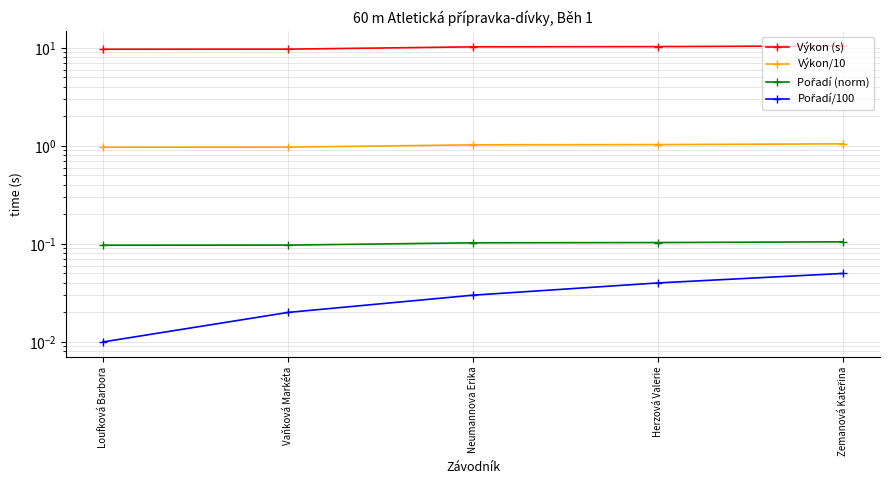

Rank the series at Herzová Valerie from highest to lowest value.

Výkon (s), Výkon/10, Pořadí (norm), Pořadí/100